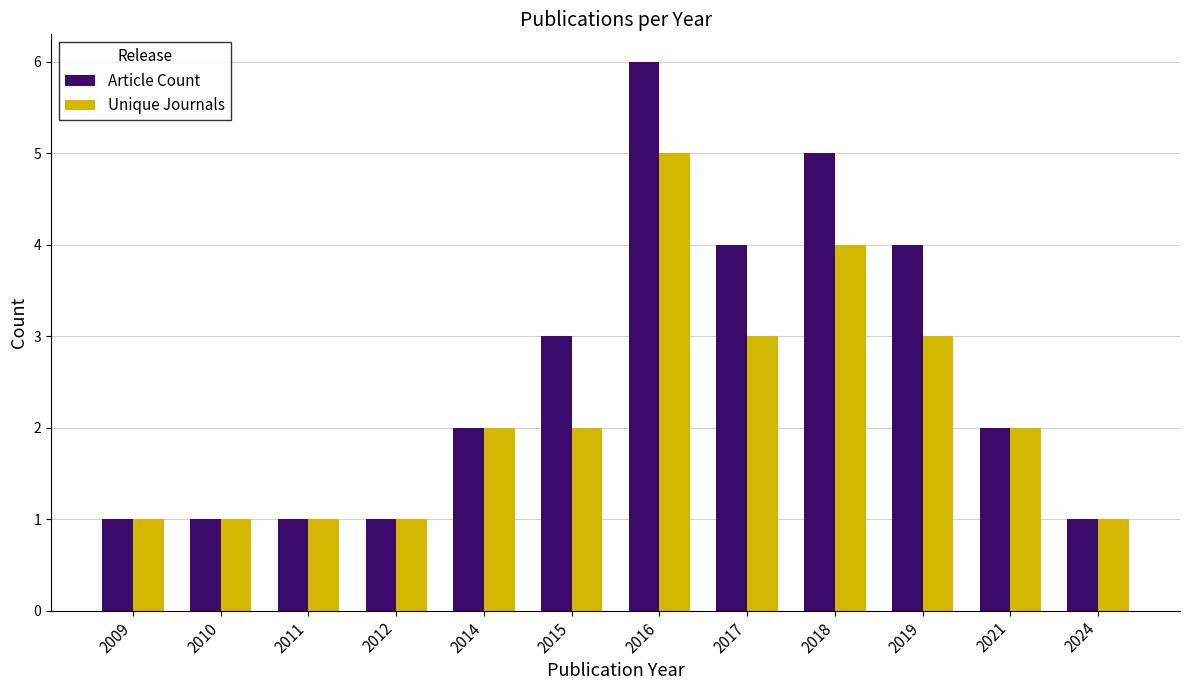

Reading left to right, transcribe all the data shown in this chart.

Article Count: 1	1	1	1	2	3	6	4	5	4	2	1
Unique Journals: 1	1	1	1	2	2	5	3	4	3	2	1